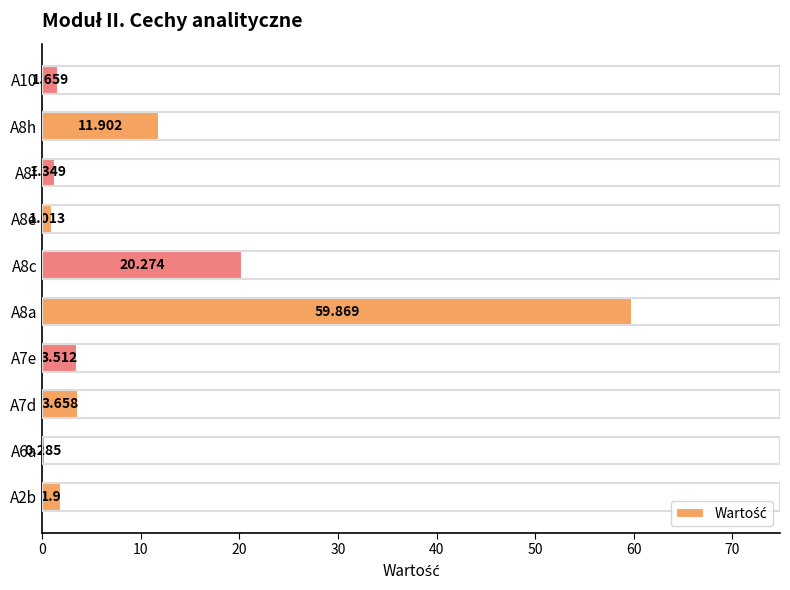

Are the bars grouped side by side (vs. stacked)?

No